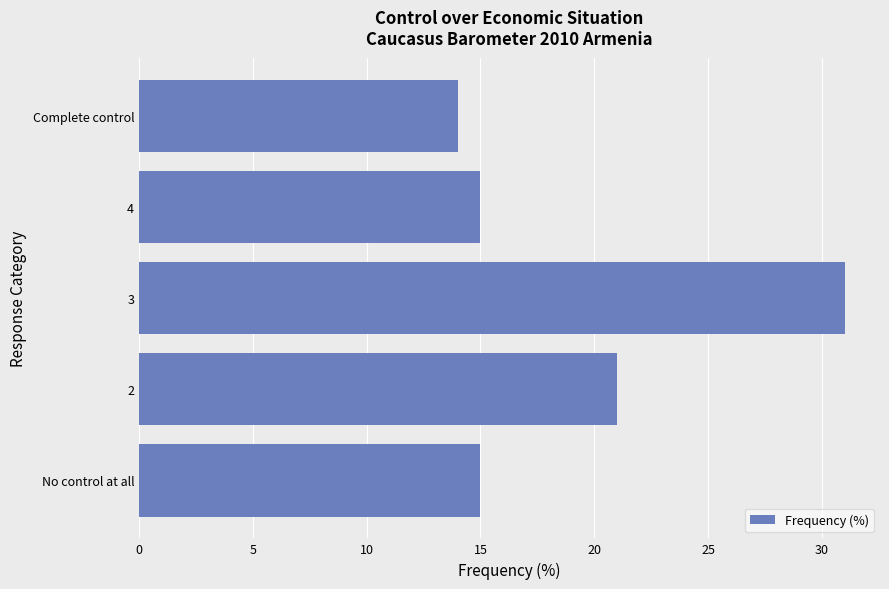

True or false: the data shows 22 at 4.

False